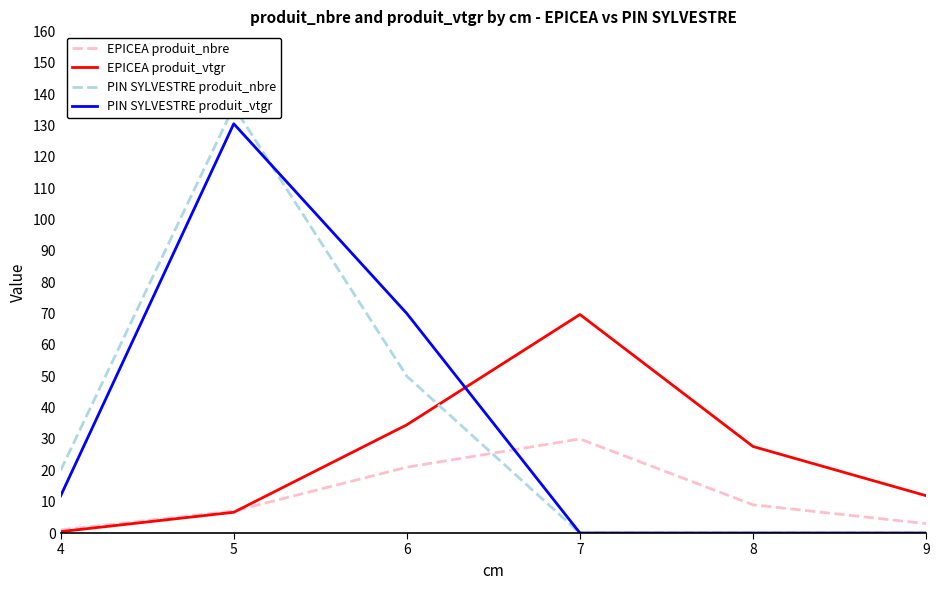

Which label corresponds to the largest value in the chart?

5